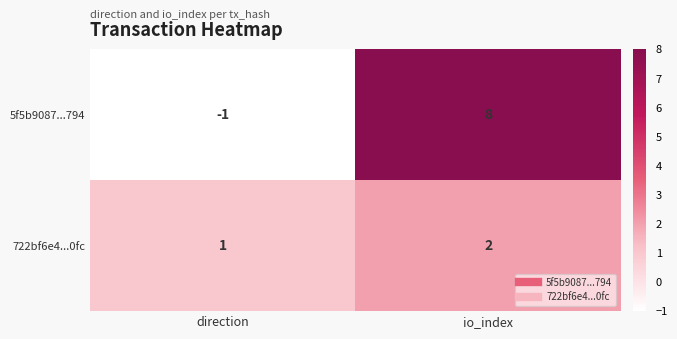

What is the smallest value displayed?

-1